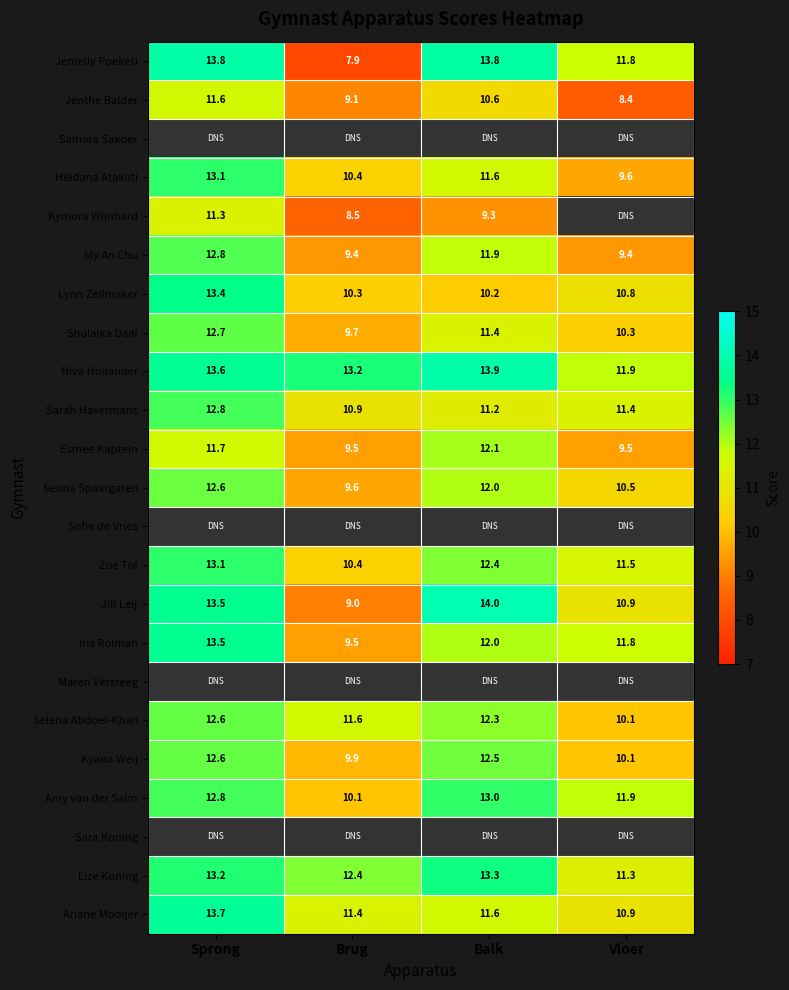

List the labels in order of Shulaika Daal value, smallest first.

Brug, Vloer, Balk, Sprong